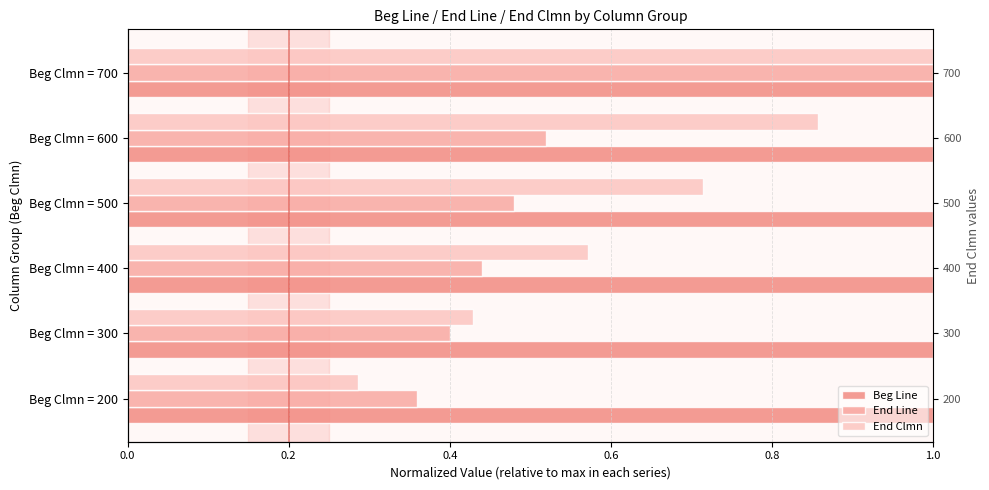

What is the sum of the End Line values at Beg Clmn = 600 and Beg Clmn = 400?

1.0